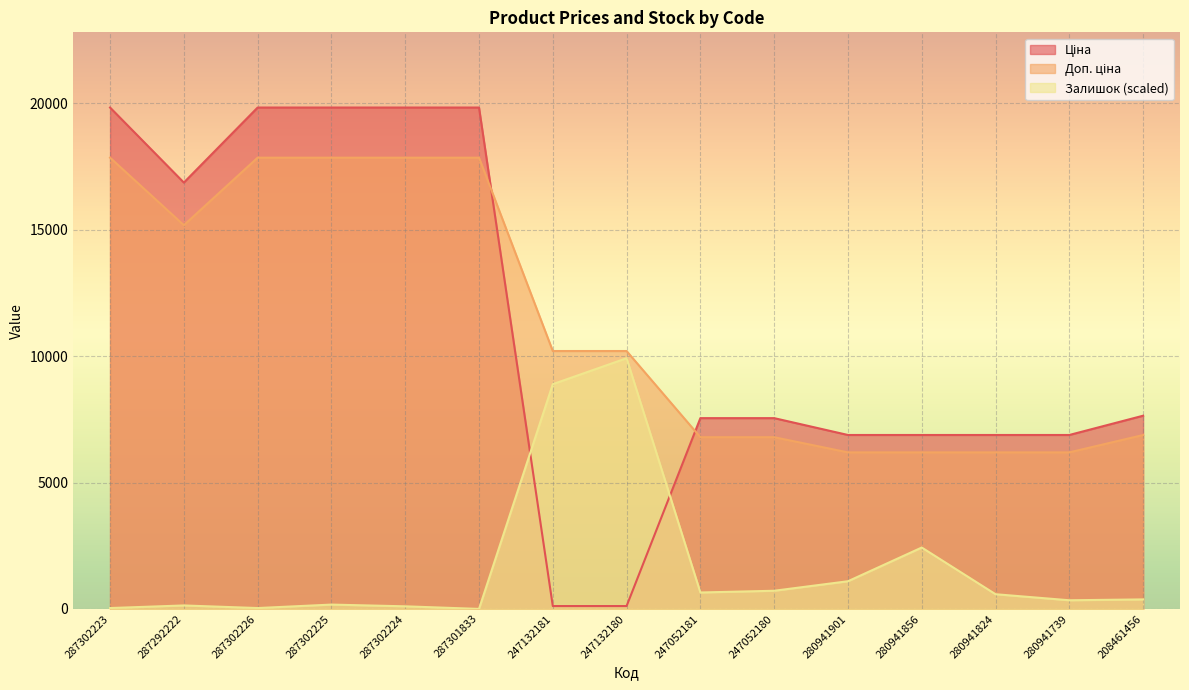

At 208461456, list the series in order from smallest to largest.

Залишок, Доп. ціна, Ціна